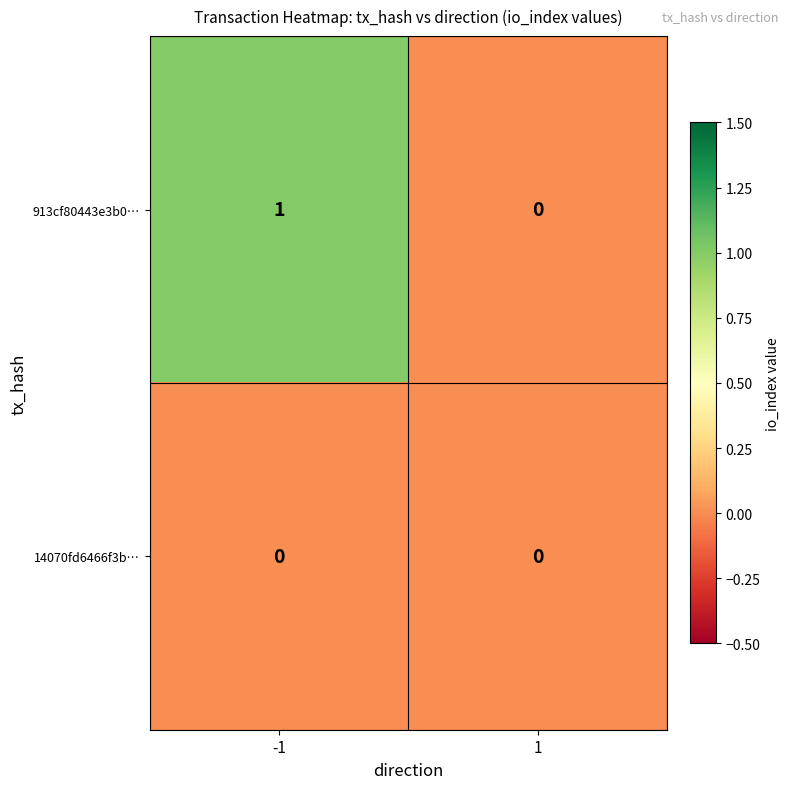

True or false: 14070fd6466f3b… has a value of 0 at -1.

True